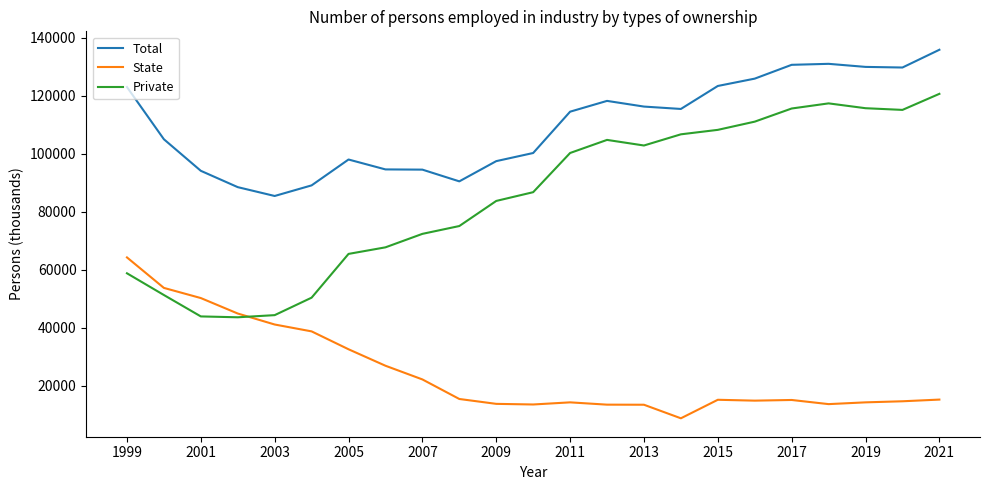

What is the minimum value for State?

8751